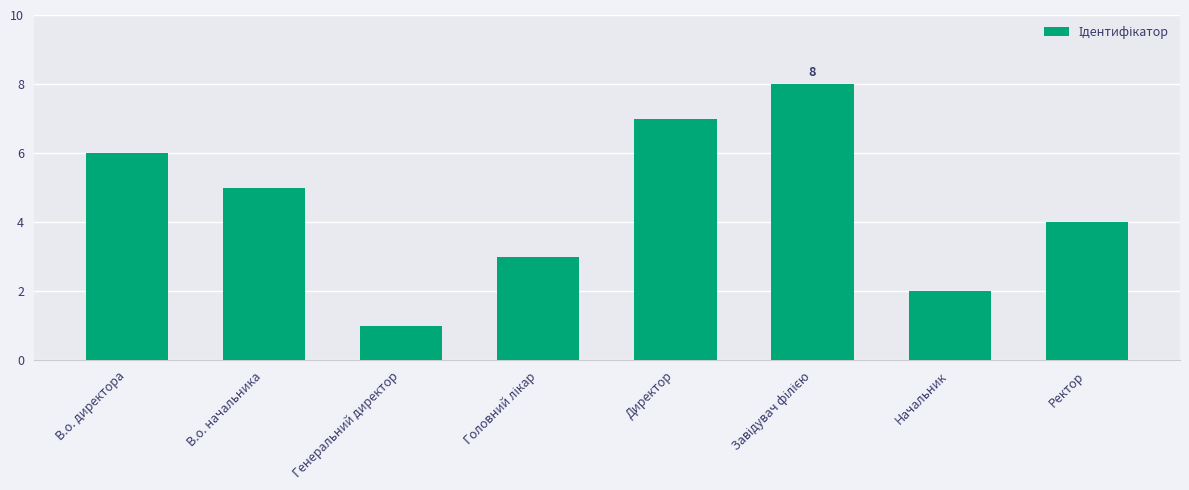

Reading left to right, what are all the values shown in this chart?

6	5	1	3	7	8	2	4